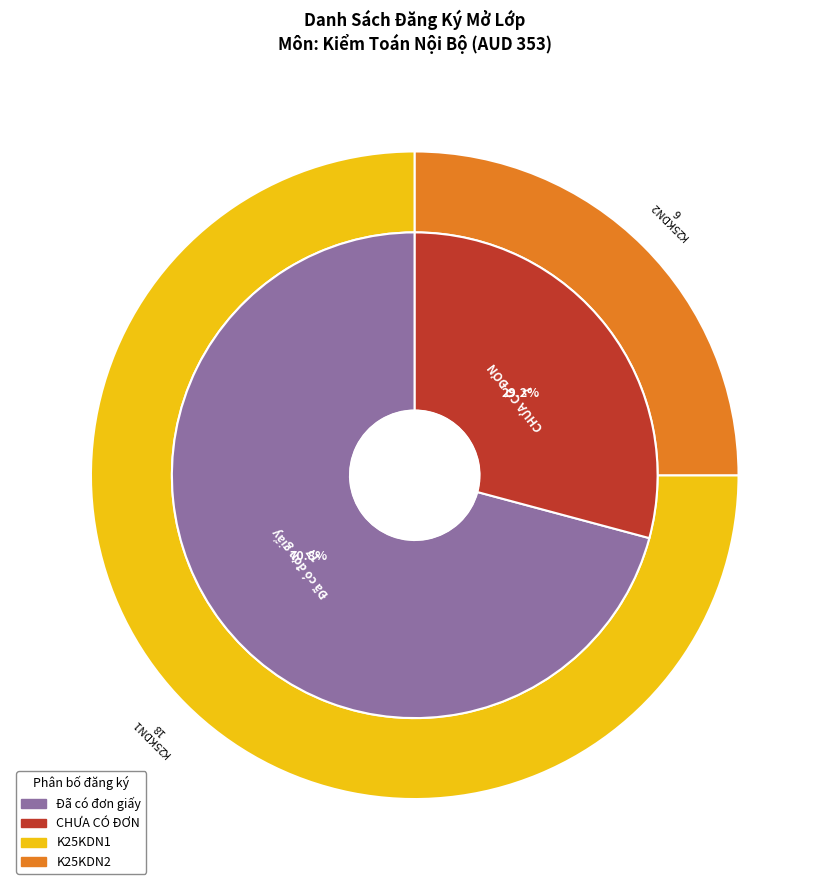

What is the majority slice?

Đã có đơn giấy